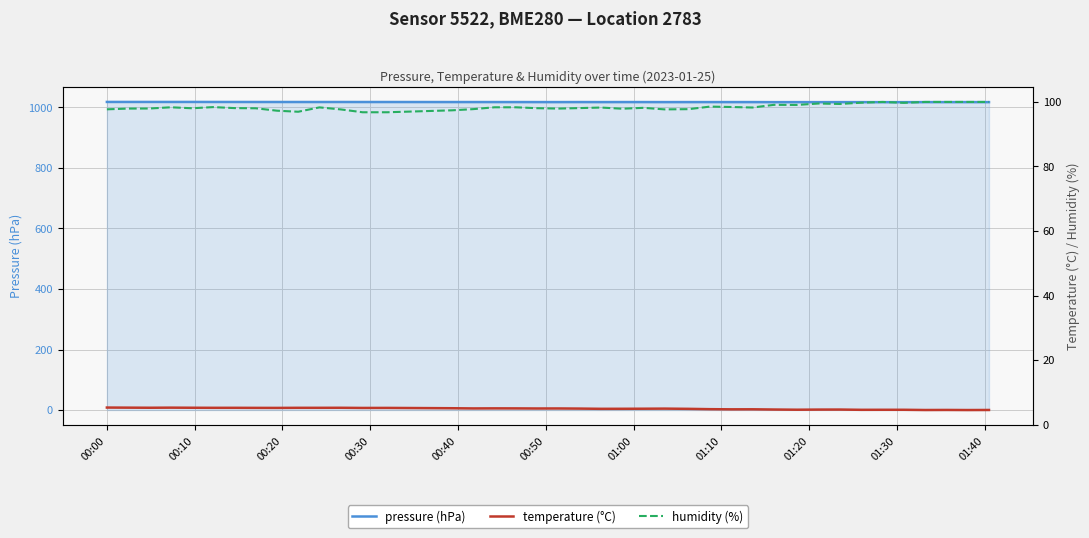

What is the maximum value for pressure (hPa)?

1017.9